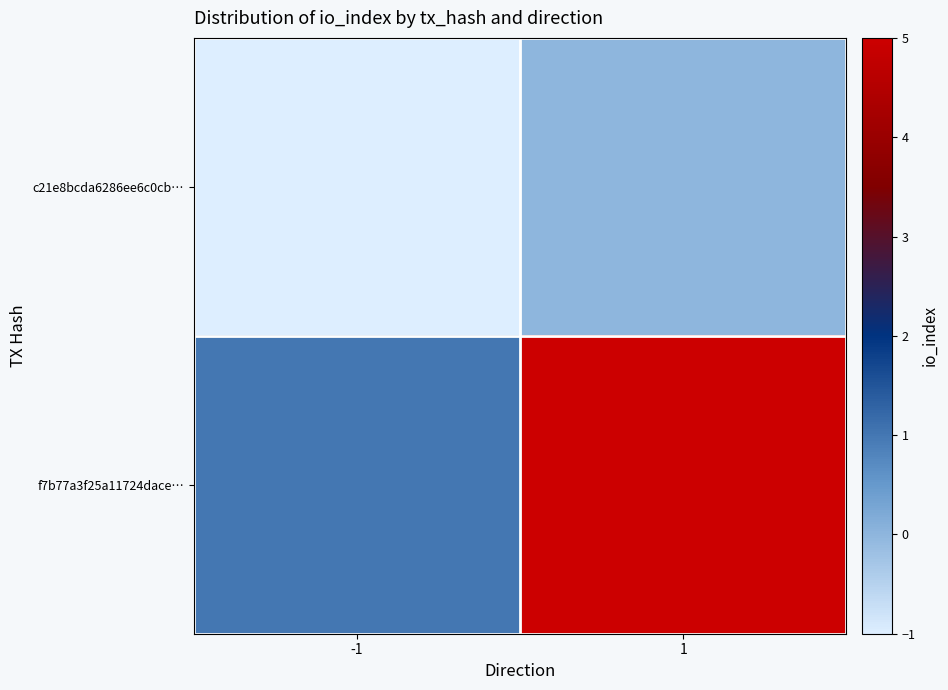

At which category does the chart reach its peak across all series?

1